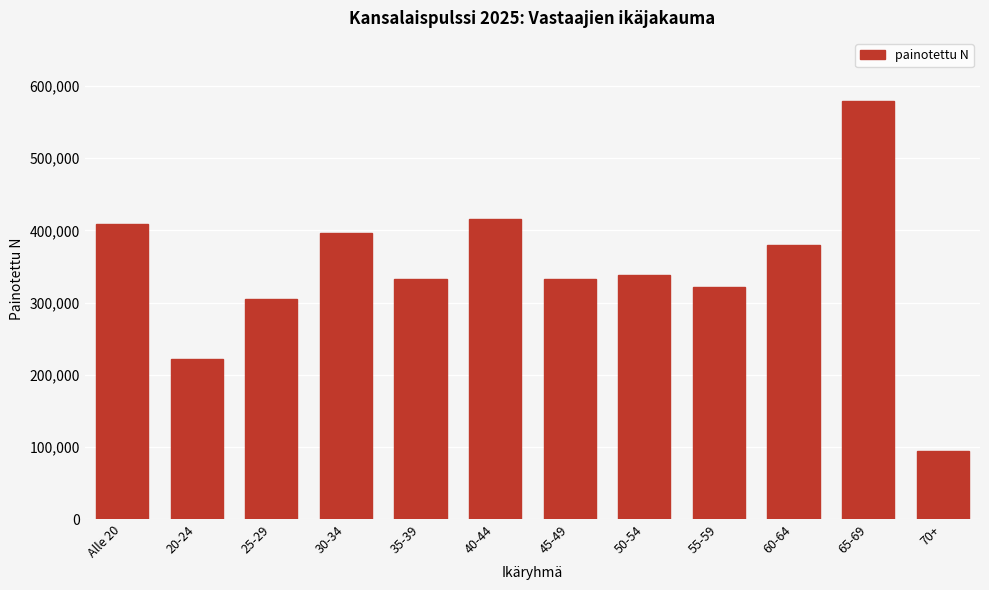

What is the sum of the values at 50-54 and Alle 20?

746627